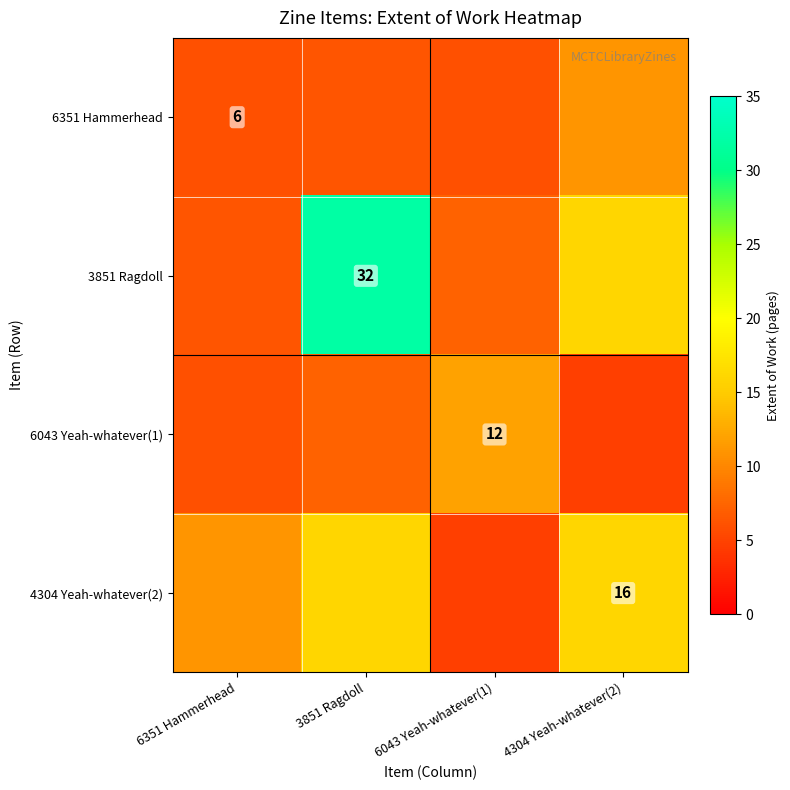

Is the value of 4304 Yeah-whatever(2) at 4304 Yeah-whatever(2) greater than the value of 3851 Ragdoll at 3851 Ragdoll?

No